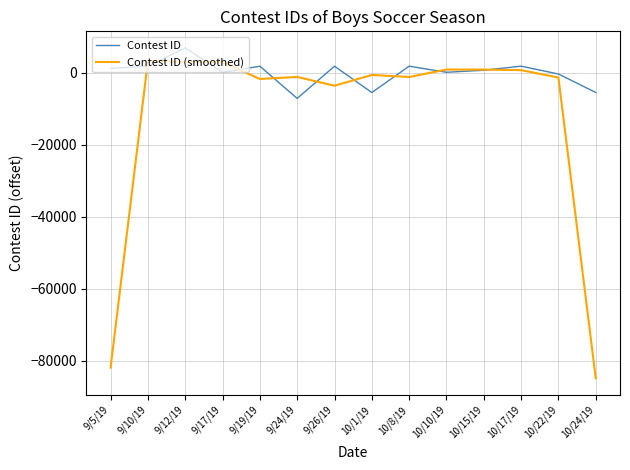

At which category is the sum across all series the highest?

9/12/19